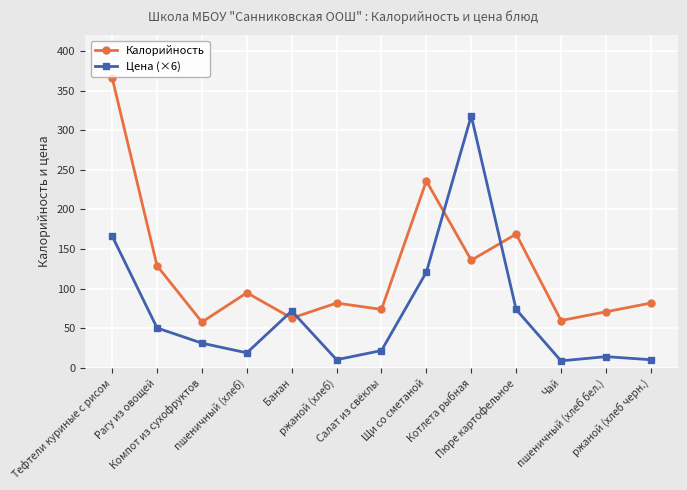

Rank the series by their maximum value, from highest to lowest.

Калорийность, Цена (×6)